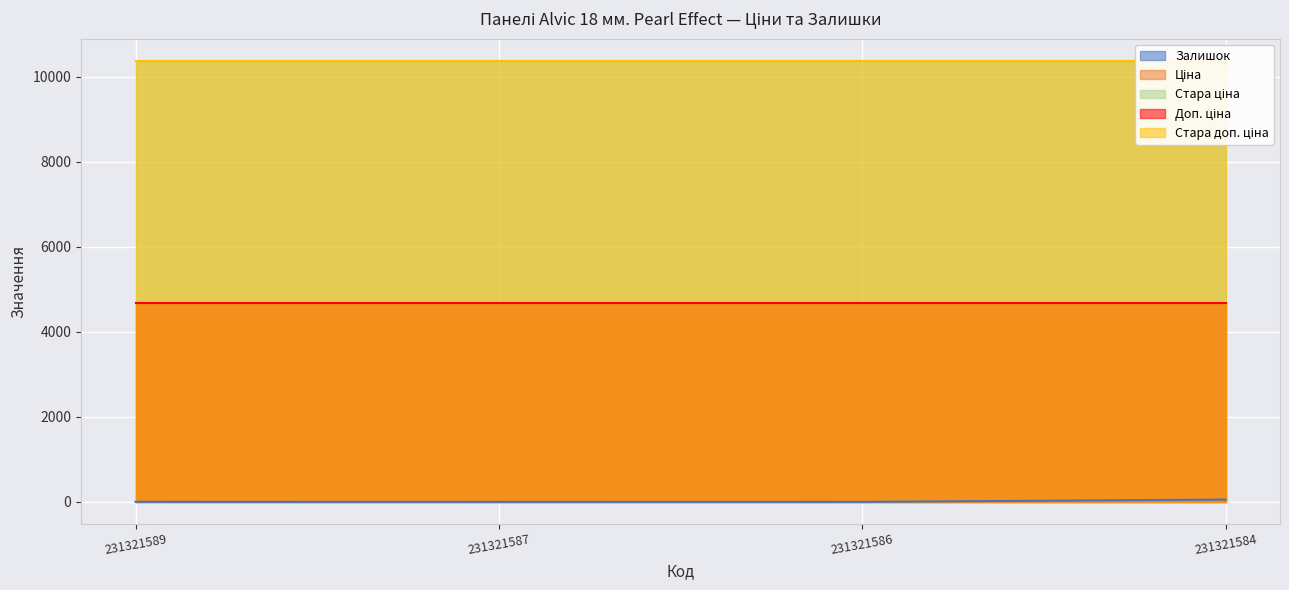

Which has a higher value, 231321587 or 231321589?

231321589